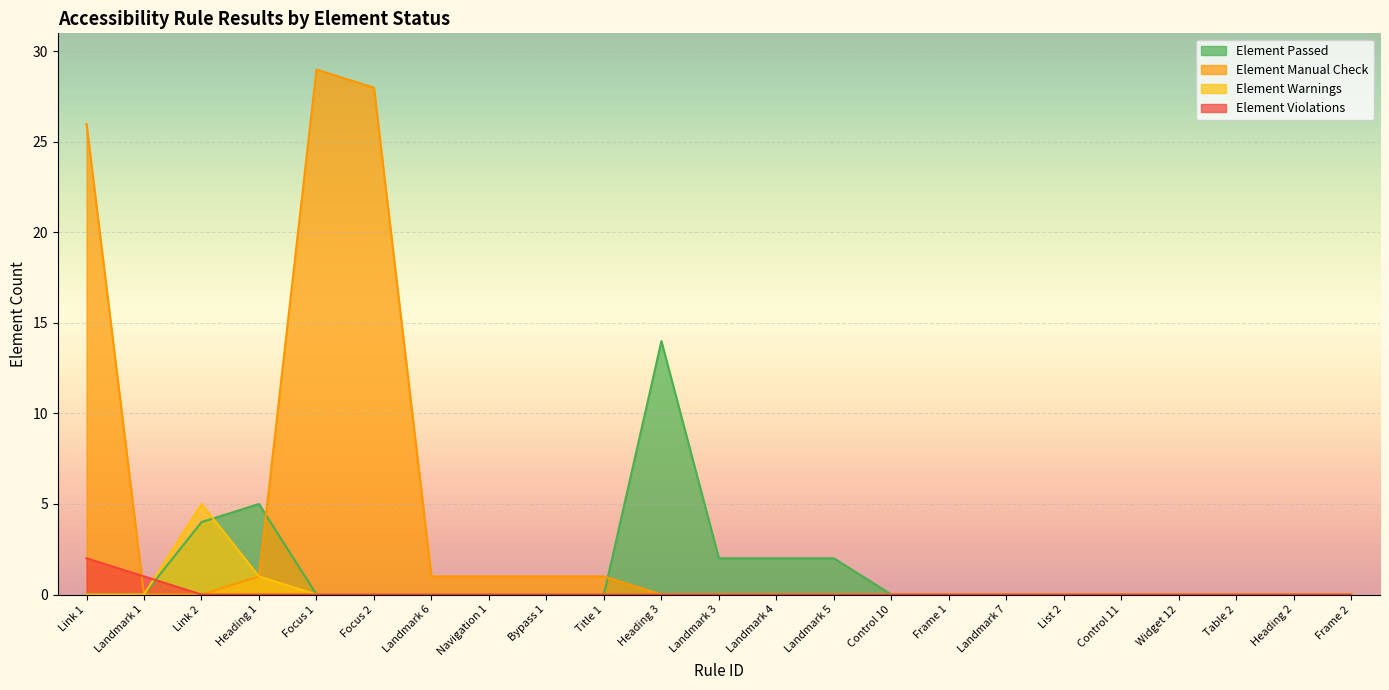

Does the chart display data point markers on the line(s)?

No